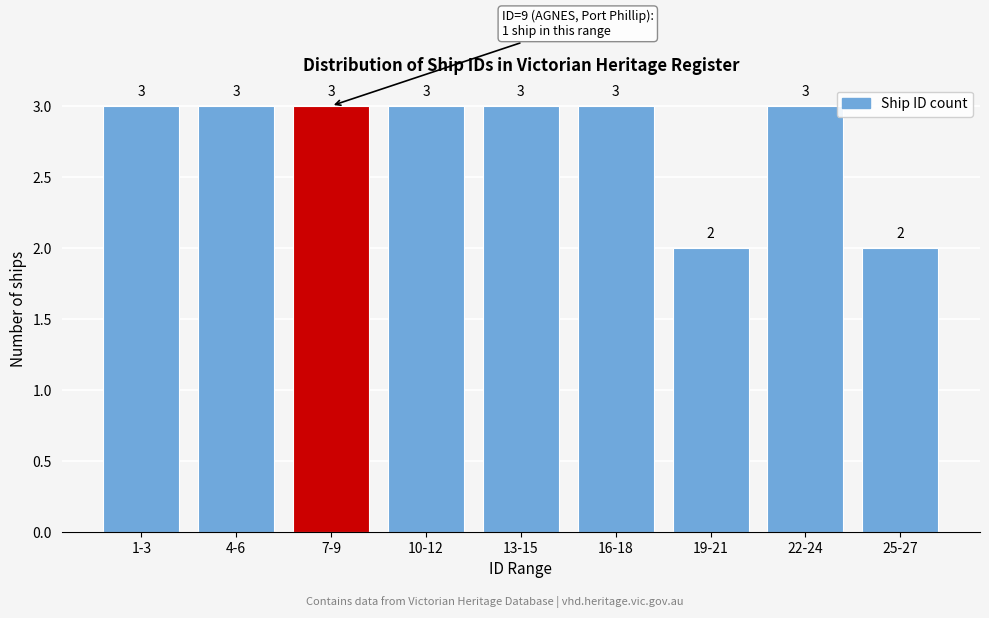

Reading right to left, extract all data points from this chart.

25-27=2	22-24=3	19-21=2	16-18=3	13-15=3	10-12=3	7-9=3	4-6=3	1-3=3